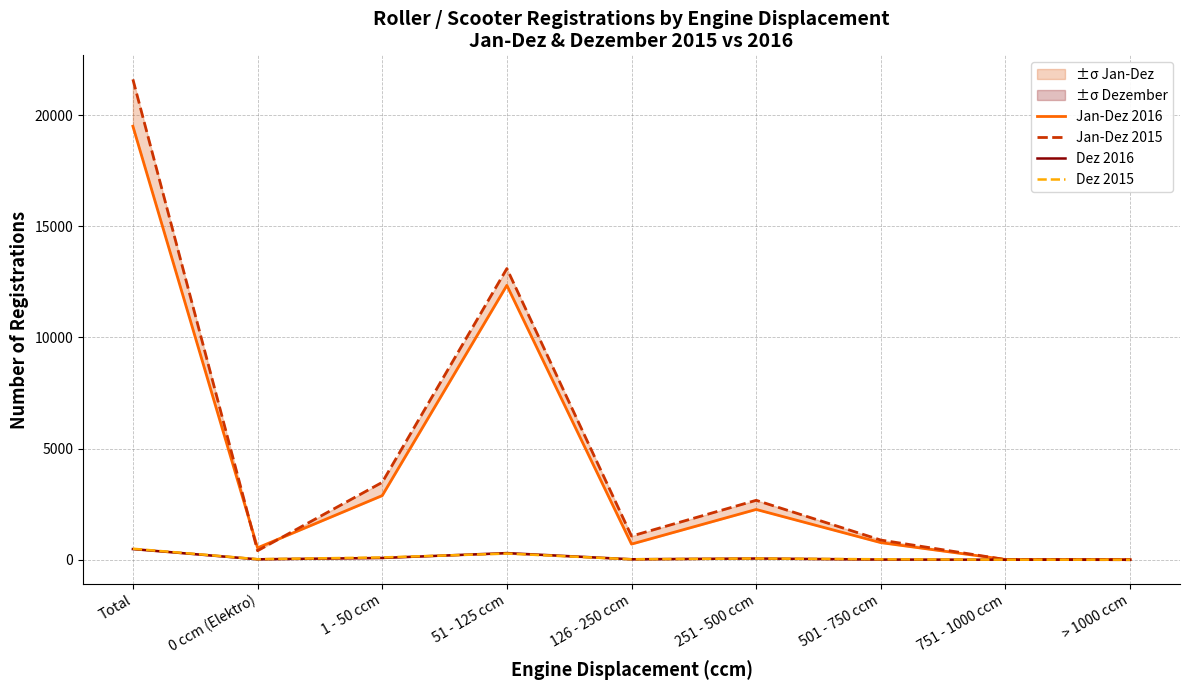

Is the value of Jan-Dez 2016 at 251 - 500 ccm greater than the value of Dez 2015 at 1 - 50 ccm?

Yes